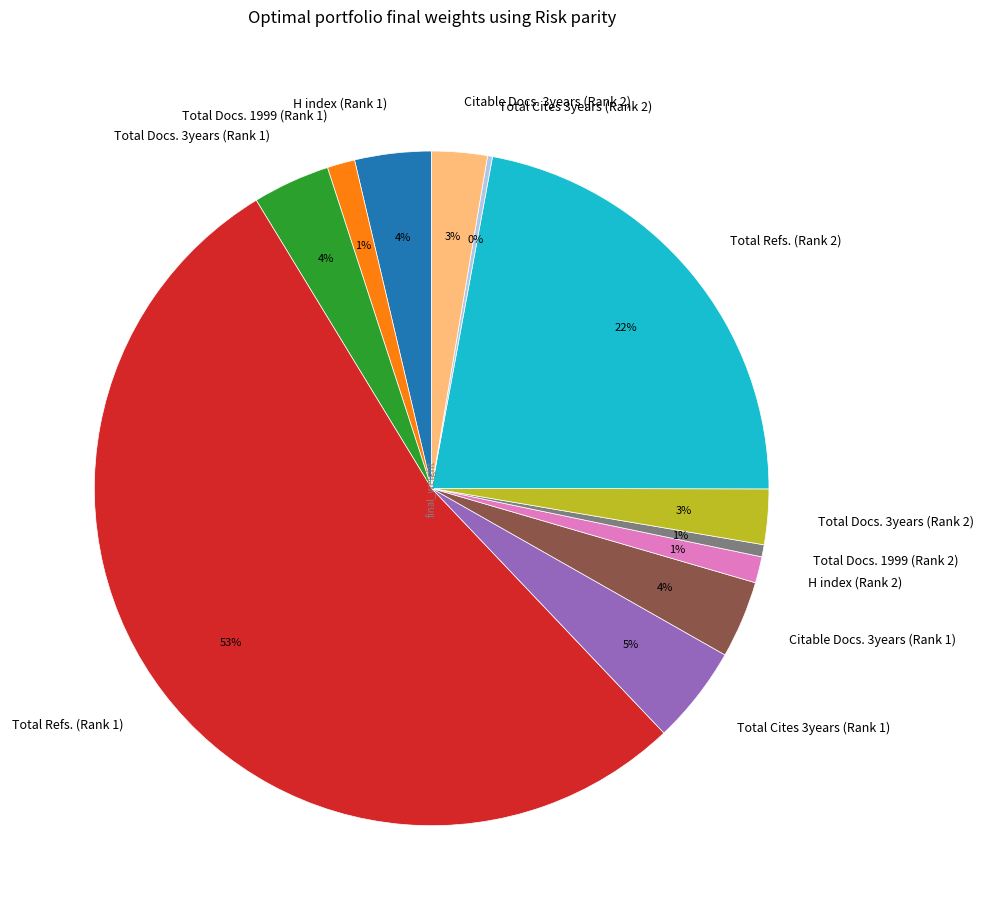

What is the majority slice?

Total Refs. (Rank 1)